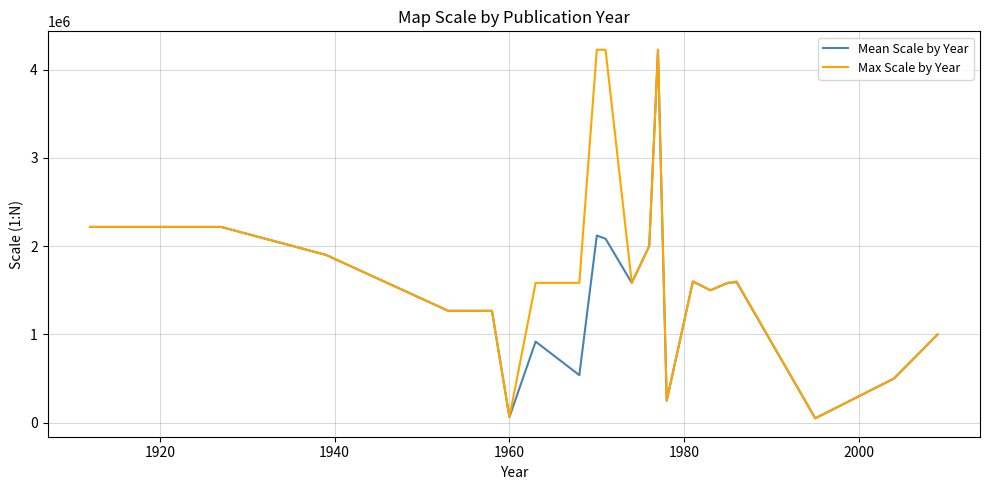

What is the sum of all Max Scale by Year values?

37708960